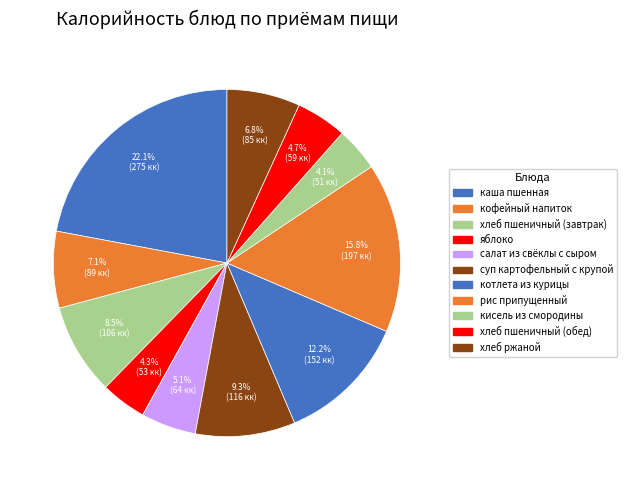

True or false: хлеб пшеничный (завтрак) accounts for 1% of the total.

False